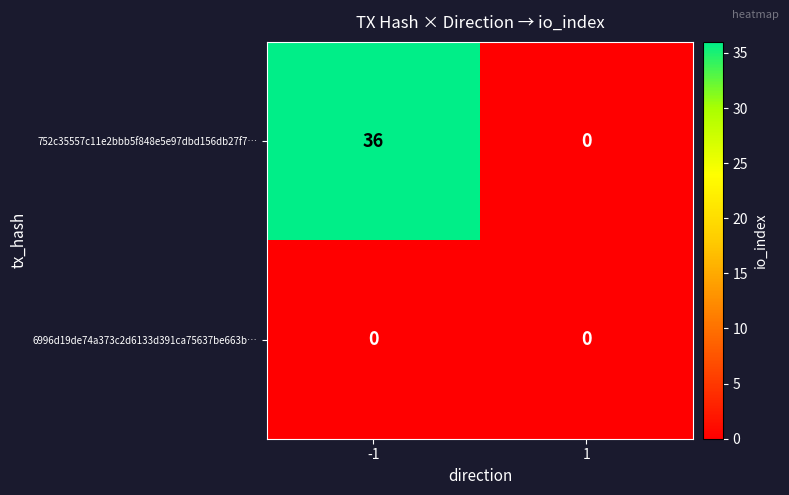

Reading right to left, extract all data points from this chart.

752c35557c11e2bbb5f848e5e97dbd156db27f7…: 1=0	-1=36
6996d19de74a373c2d6133d391ca75637be663b…: 1=0	-1=0